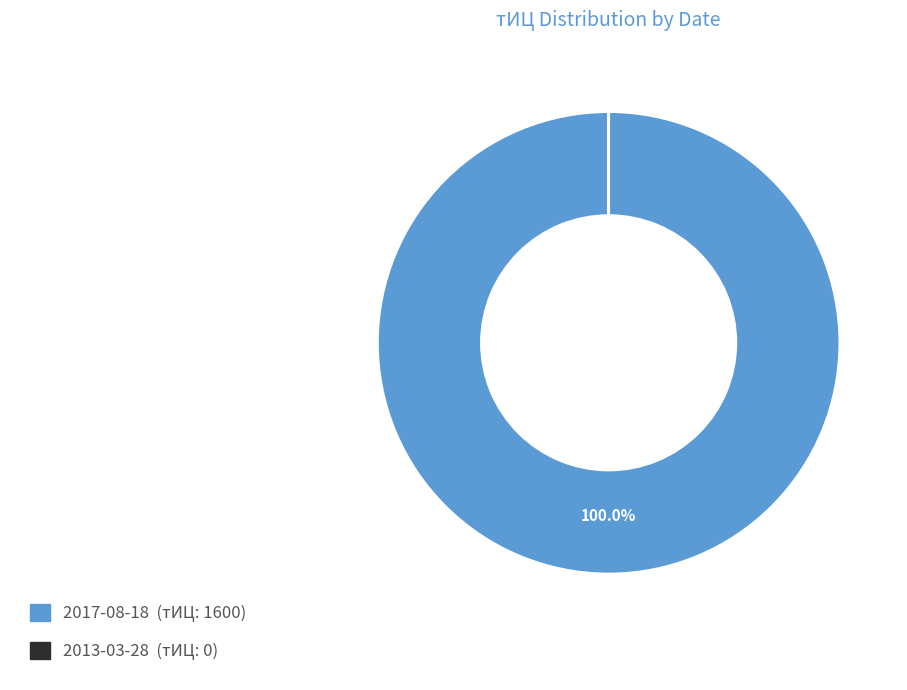

What is the largest slice in the pie chart?

2017-08-18